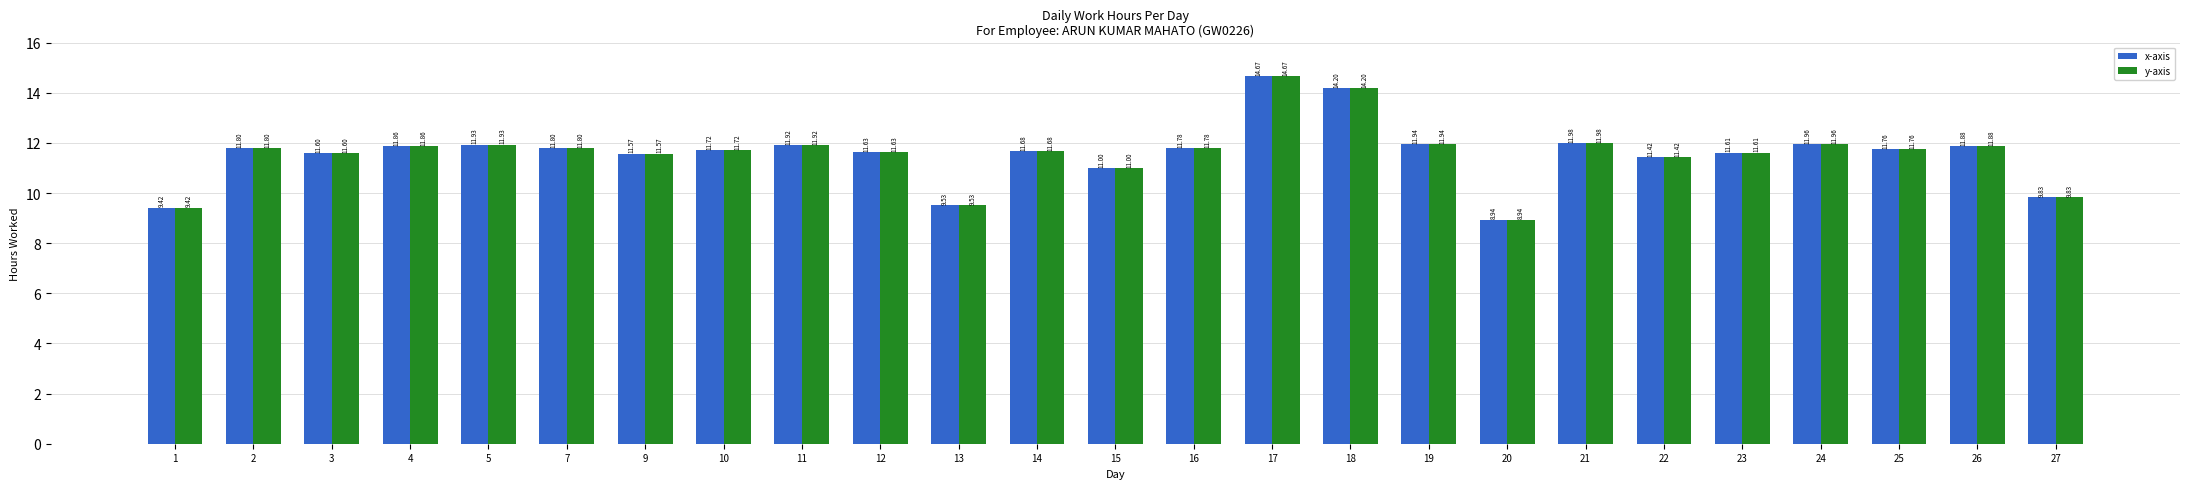

What is the sum of all x-axis values?

289.4